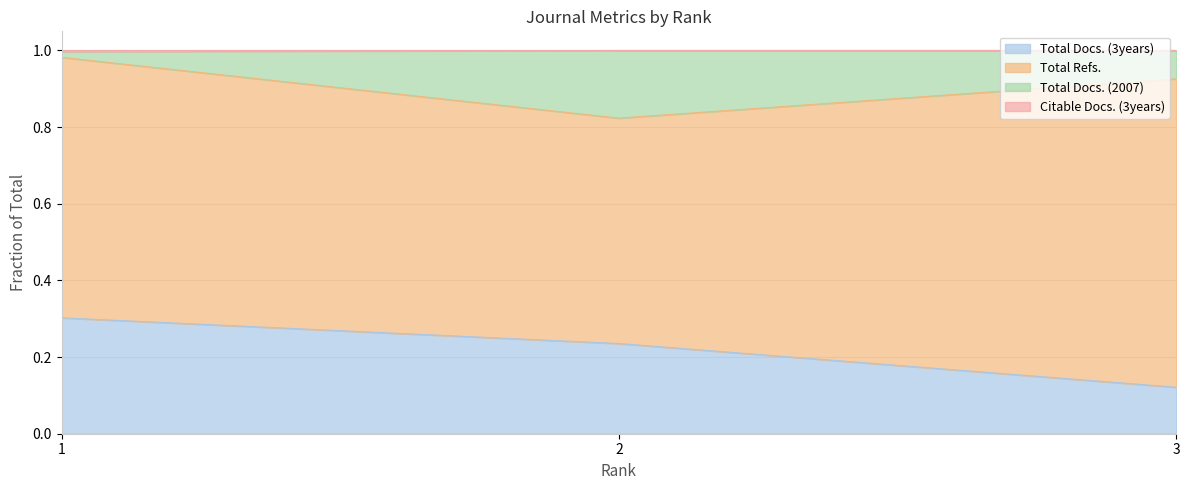

What is the highest value of the Total Docs. (3years) series?

0.3